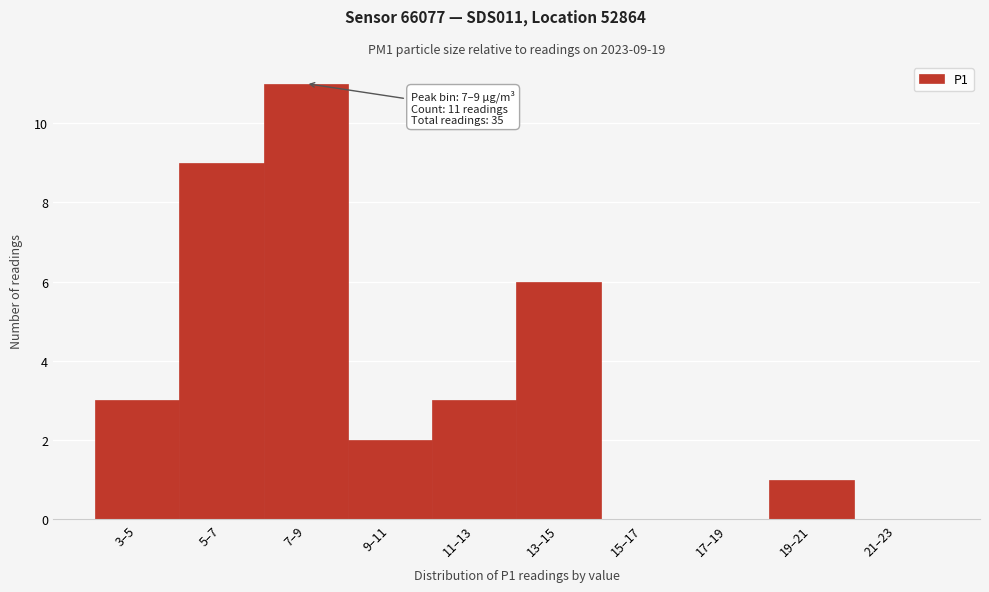

Reading left to right, transcribe all the data shown in this chart.

3–5=3	5–7=9	7–9=11	9–11=2	11–13=3	13–15=6	15–17=0	17–19=0	19–21=1	21–23=0